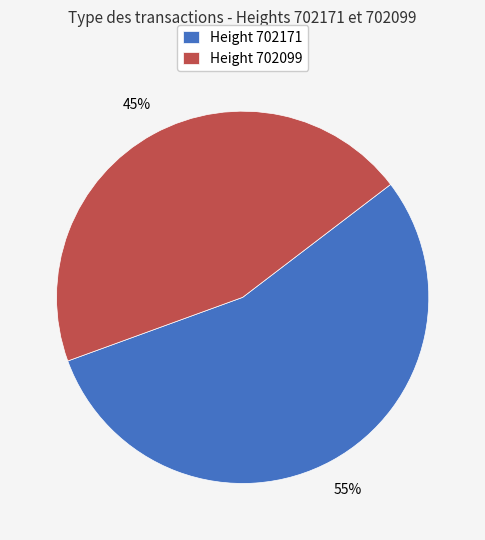

To the nearest percent, what is the average slice percentage?

50%